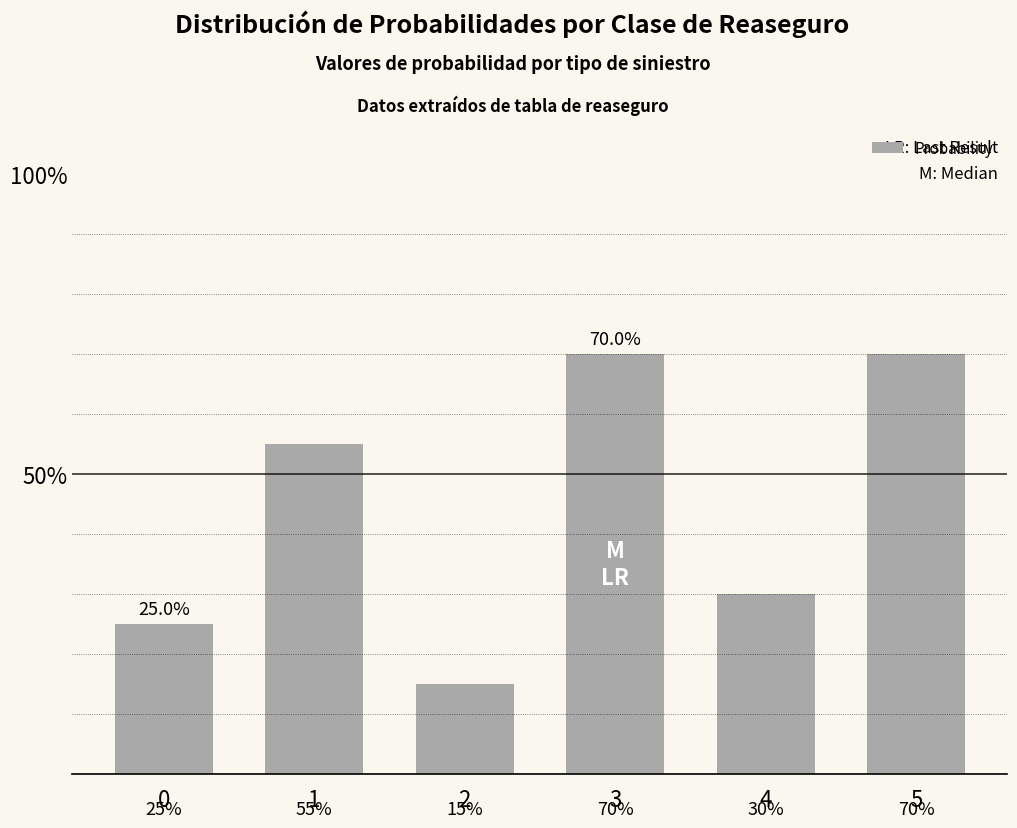

Does the chart contain any negative values?

No